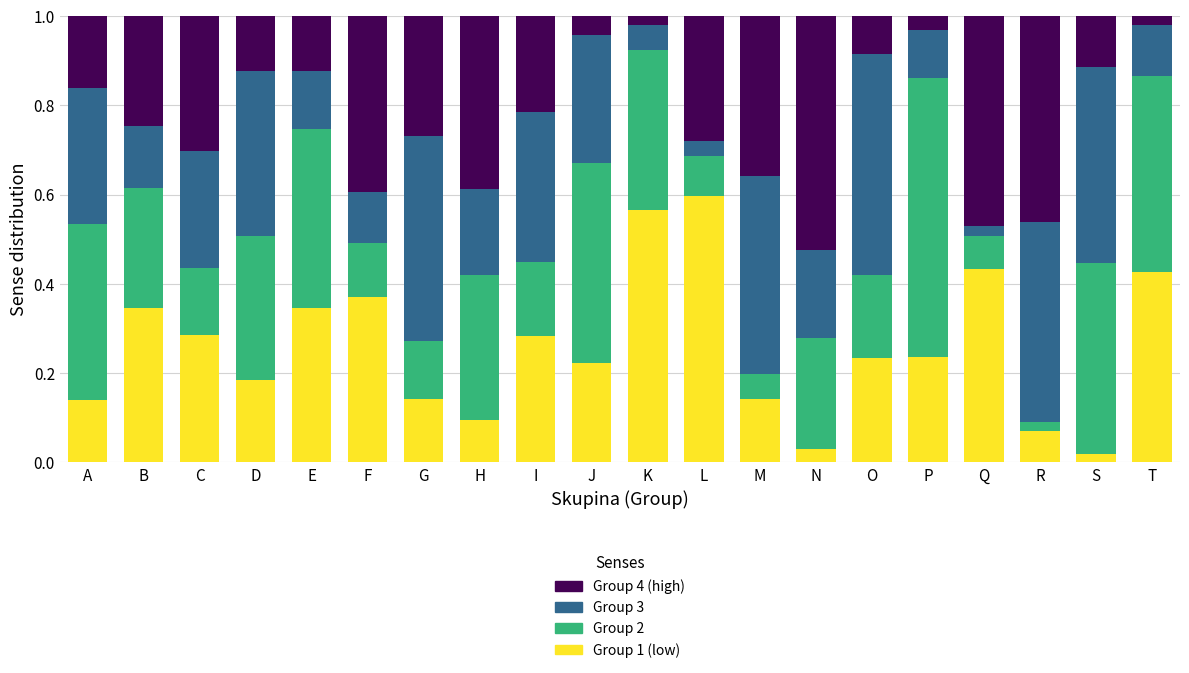

What is the sum of the Group 1 (low) values at I and Q?

0.7